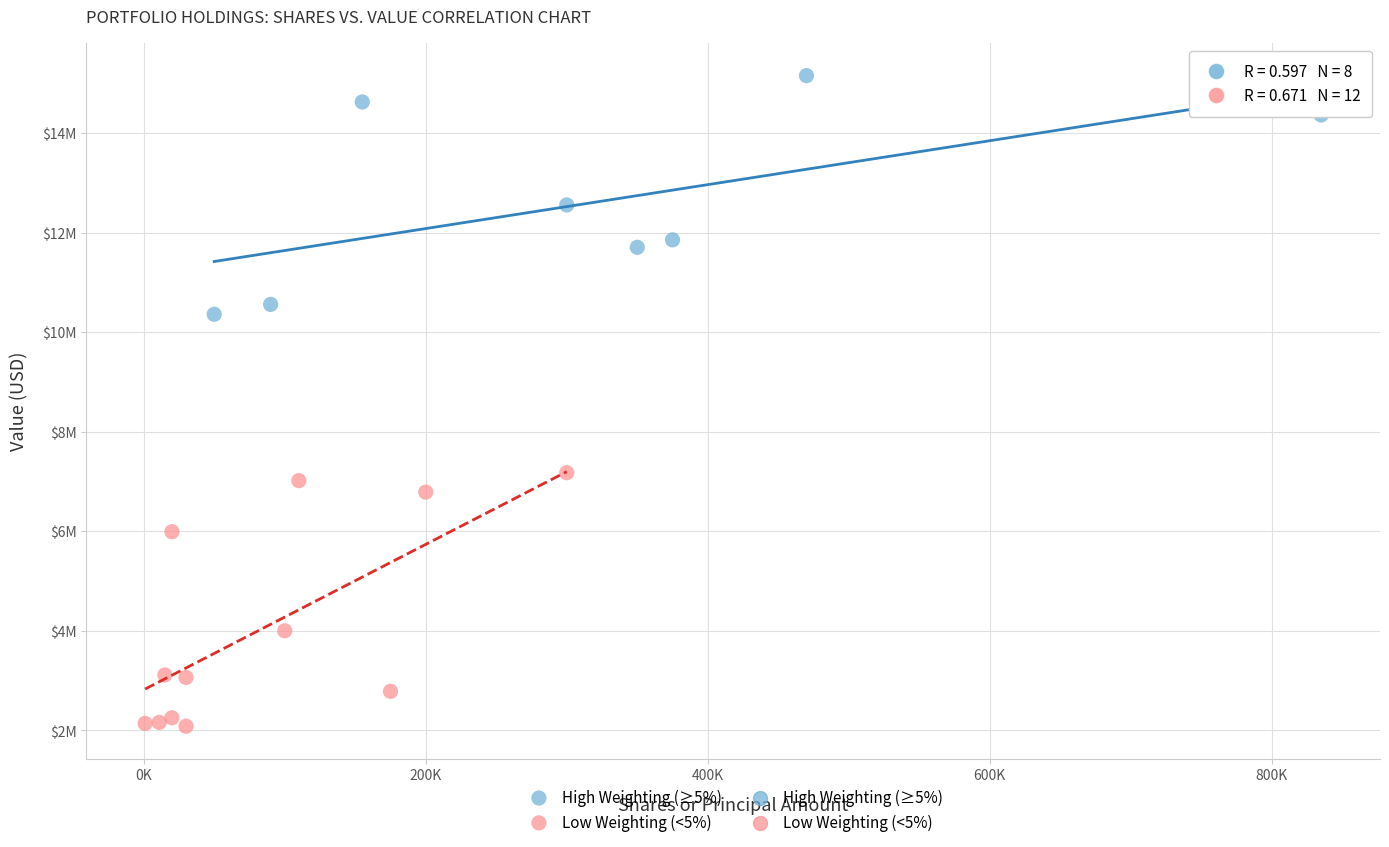

Which series contains the highest Y value?

High Weighting (≥5%)